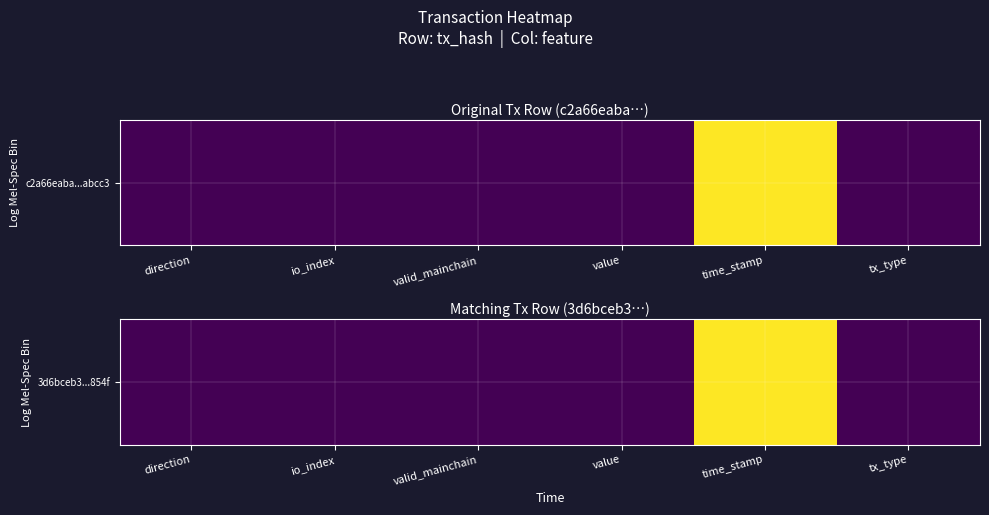

List the labels in order of value, largest first.

time_stamp, value, io_index, direction, valid_mainchain, tx_type